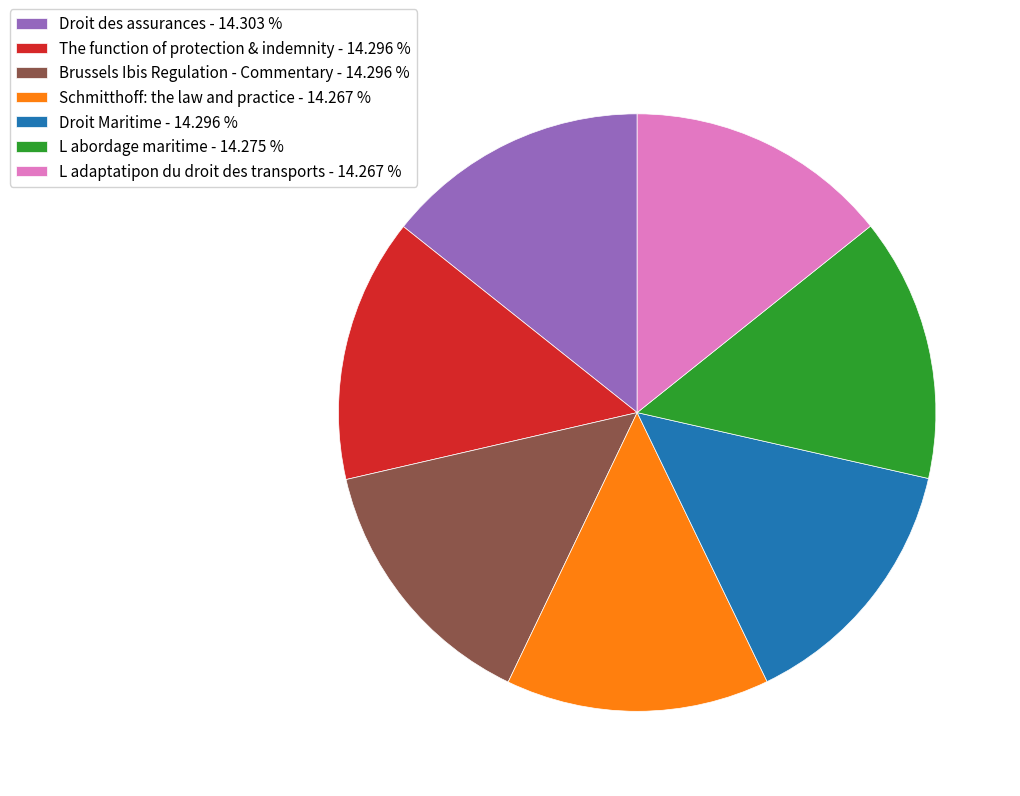

Is the sum of L abordage maritime - 14.275 % and The function of protection & indemnity - 14.296 % greater than half?

No